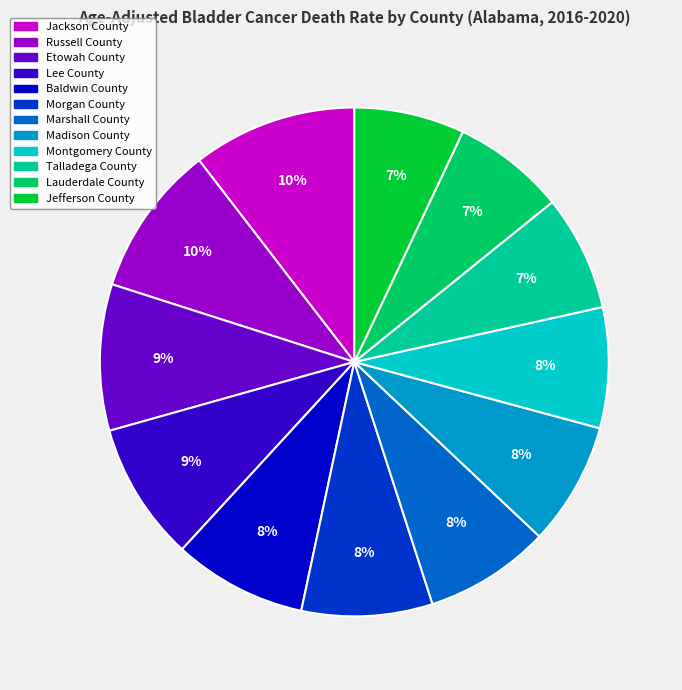

Is the sum of Lee County and Jefferson County greater than half?

No